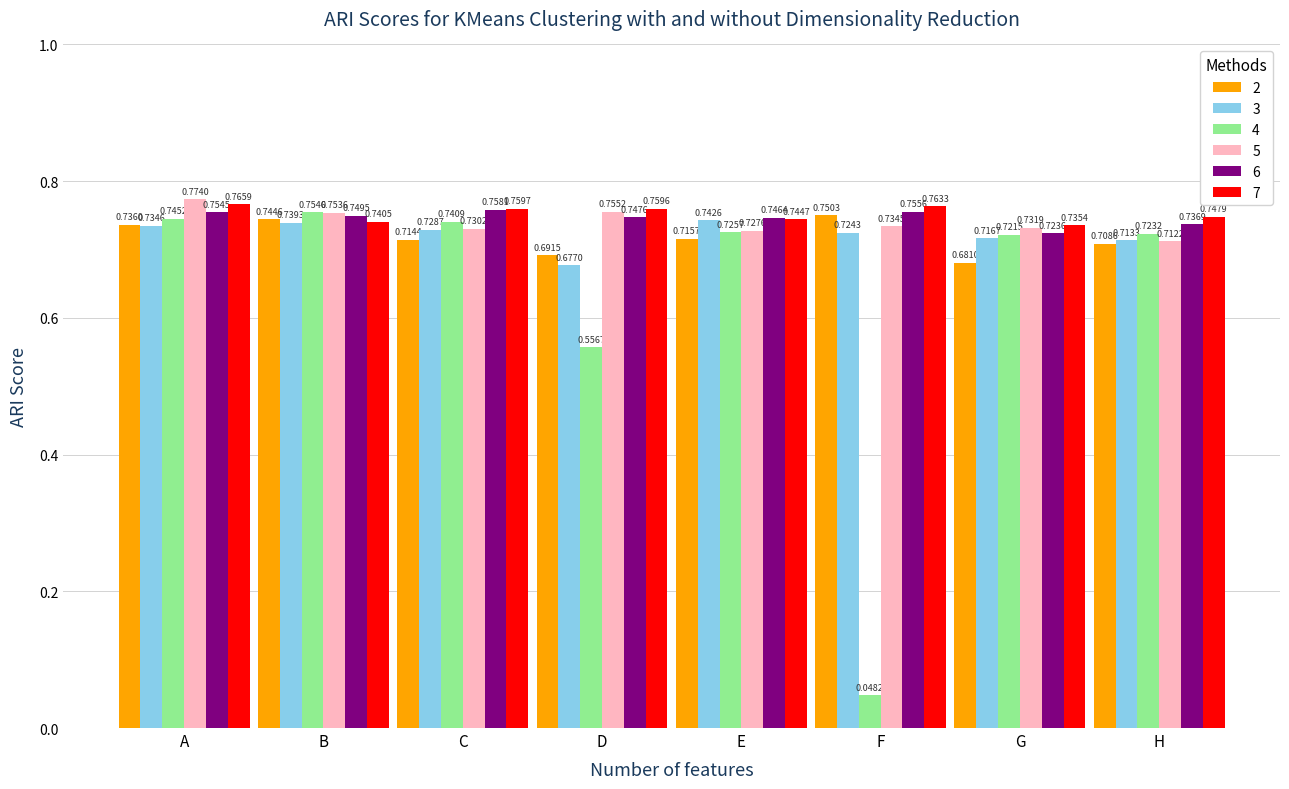

What is the sum of the 4 values at D and B?

1.3